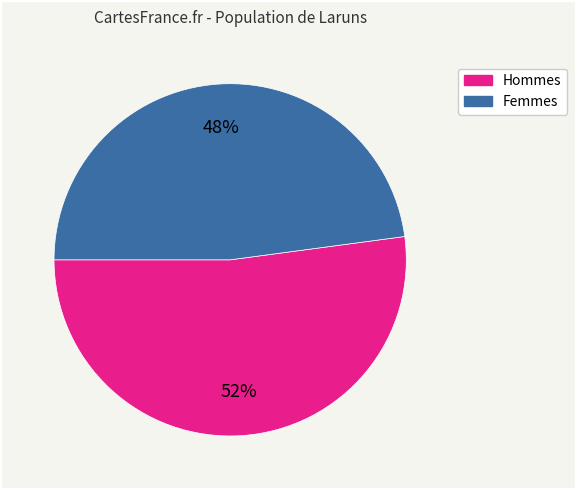

To the nearest percent, what is the difference between the largest and smallest slice percentages?

4%